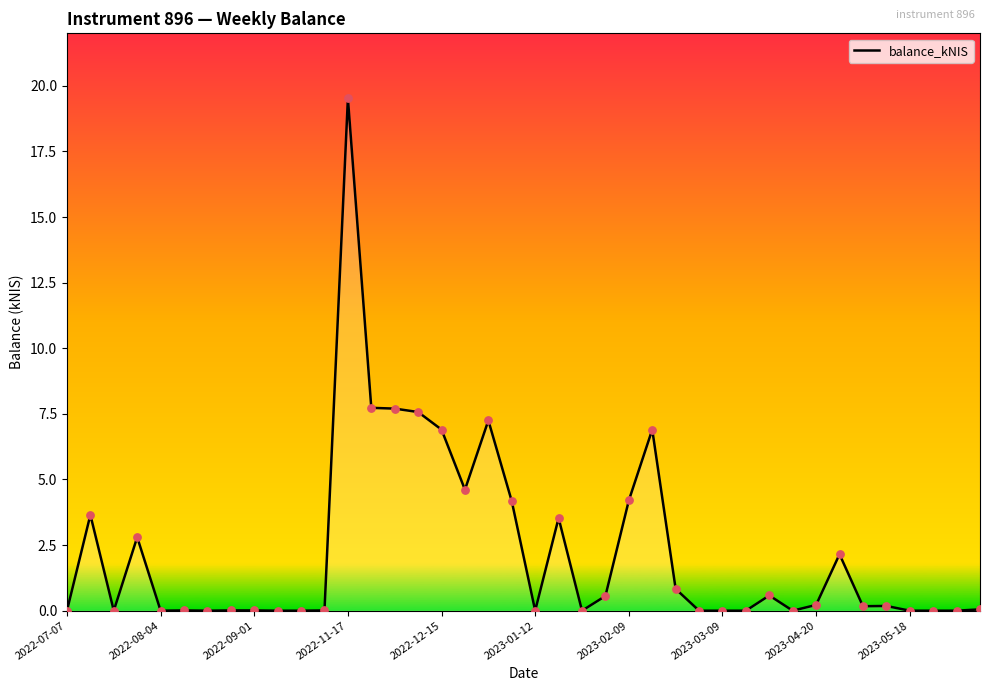

What is the greatest value displayed?

19.5